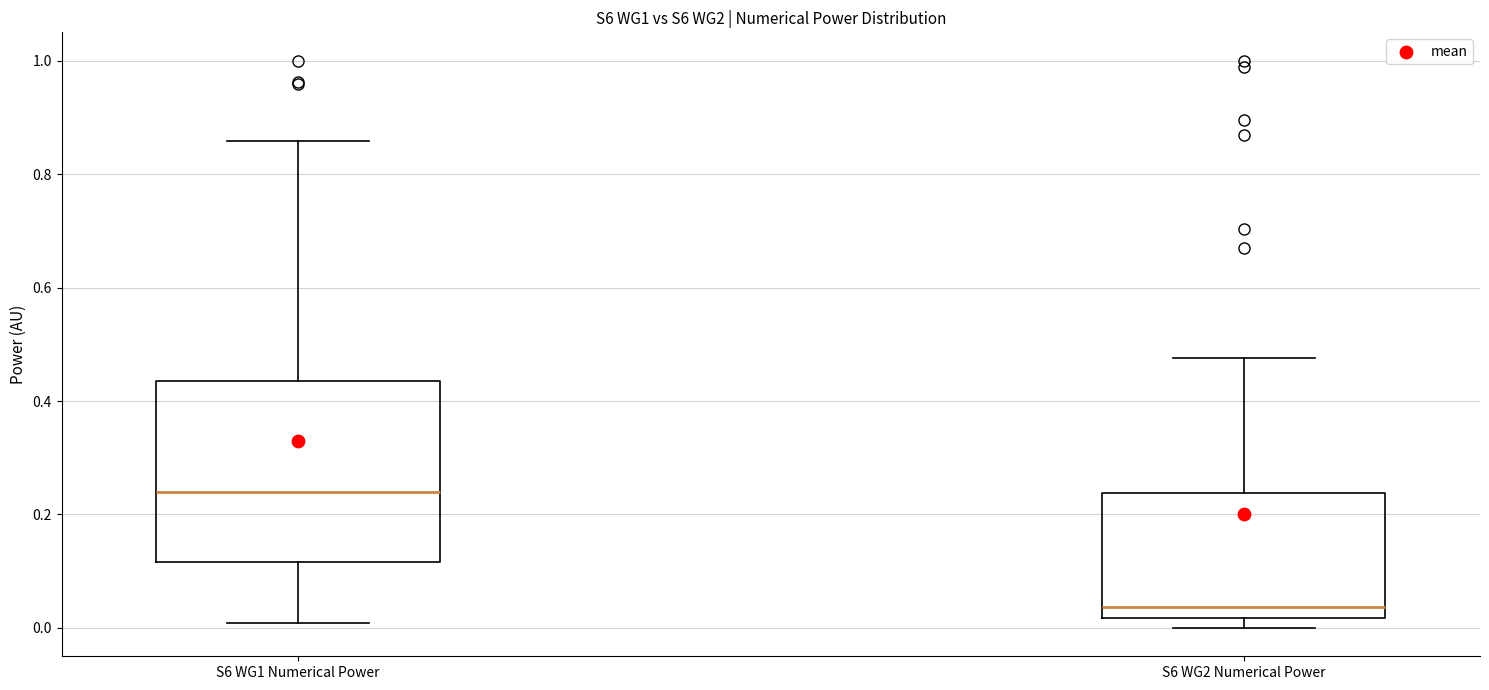

Where is the lower edge of the box for S6 WG2 Numerical Power on the y-axis? The values are not printed on the chart, so give them approximately, as read against the axis.

0.02